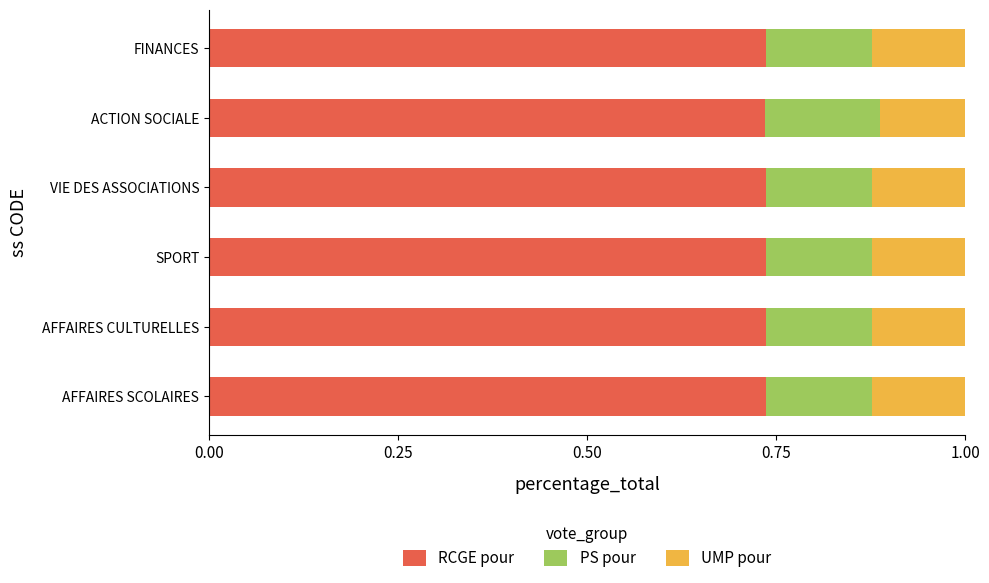

What is the total value across all series at ACTION SOCIALE?

1.0